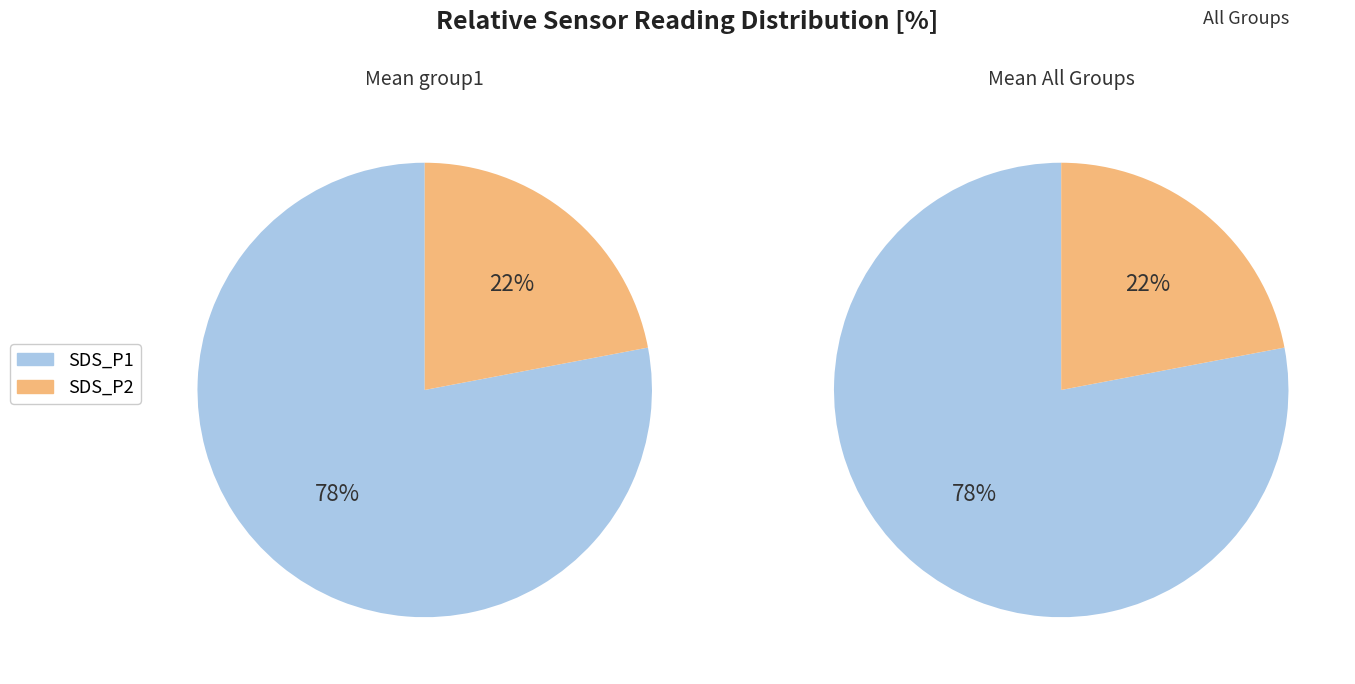

The 27 slice represents 13% of the pie. True or false?

False